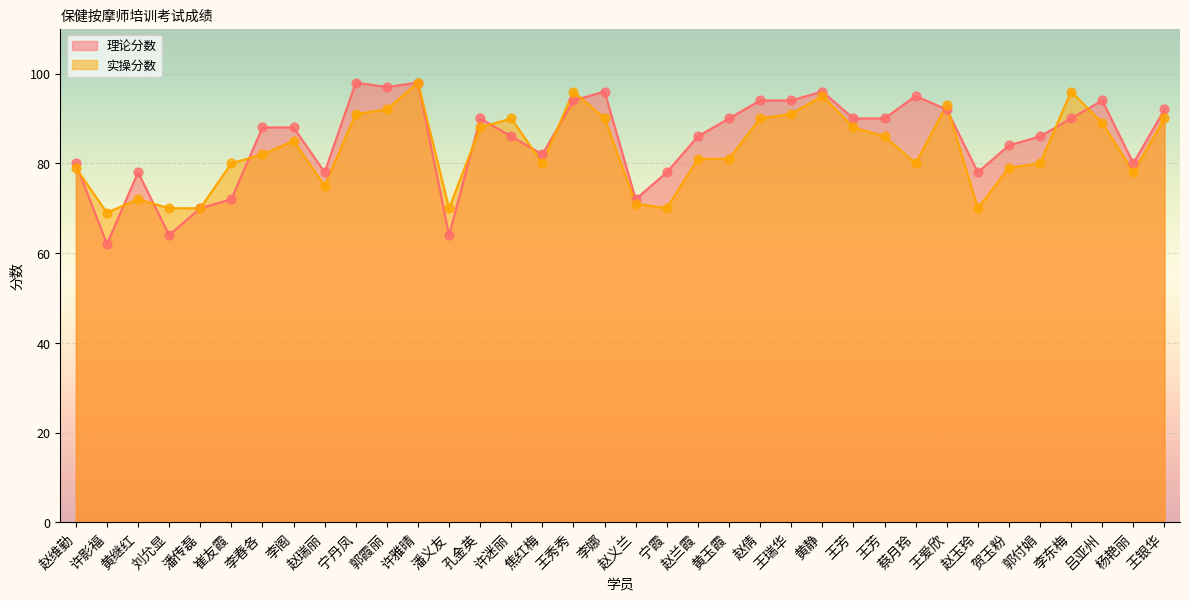

Is the value of 理论分数 at 黄玉霞 greater than the value of 实操分数 at 贺玉粉?

Yes